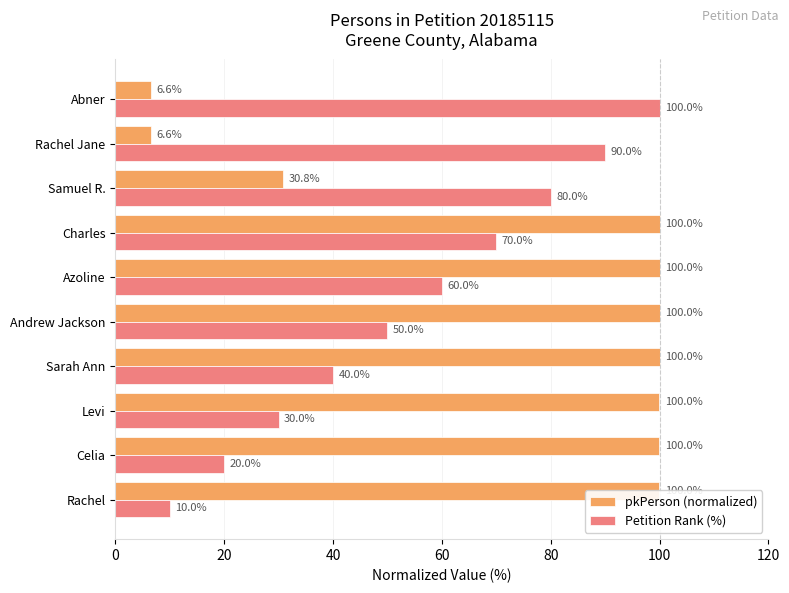

At which label is pkPerson (normalized) closest to 53?

Samuel R.